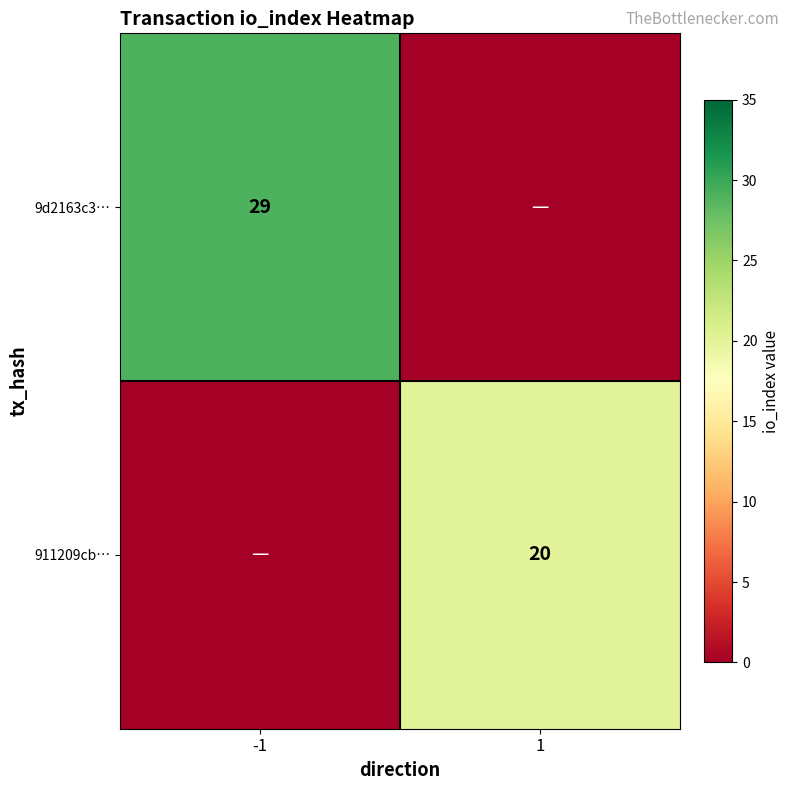

Is it true that 911209cb… equals 6 at 1?

False